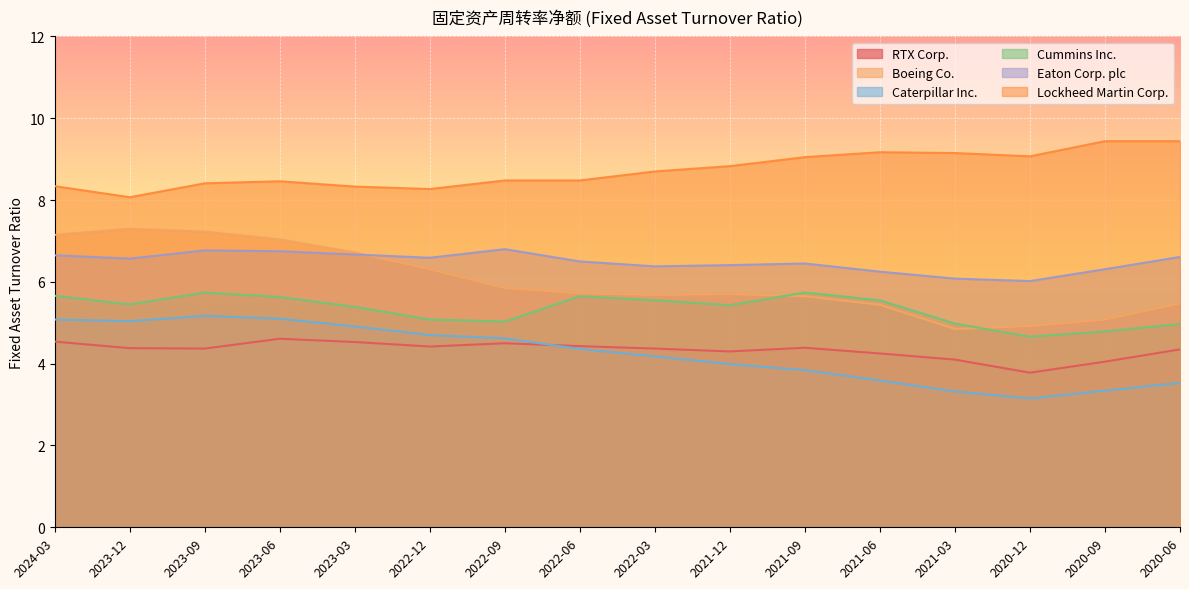

What is the label of the 4th point from the left?

2023-06